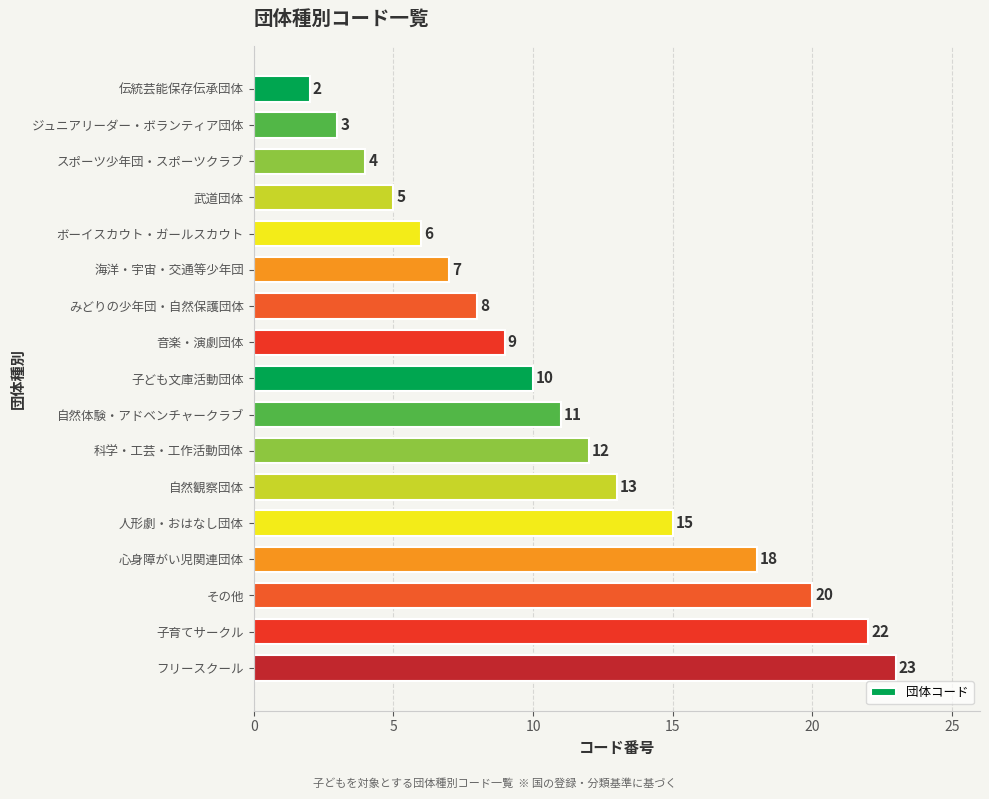

How many values are below 10?

8